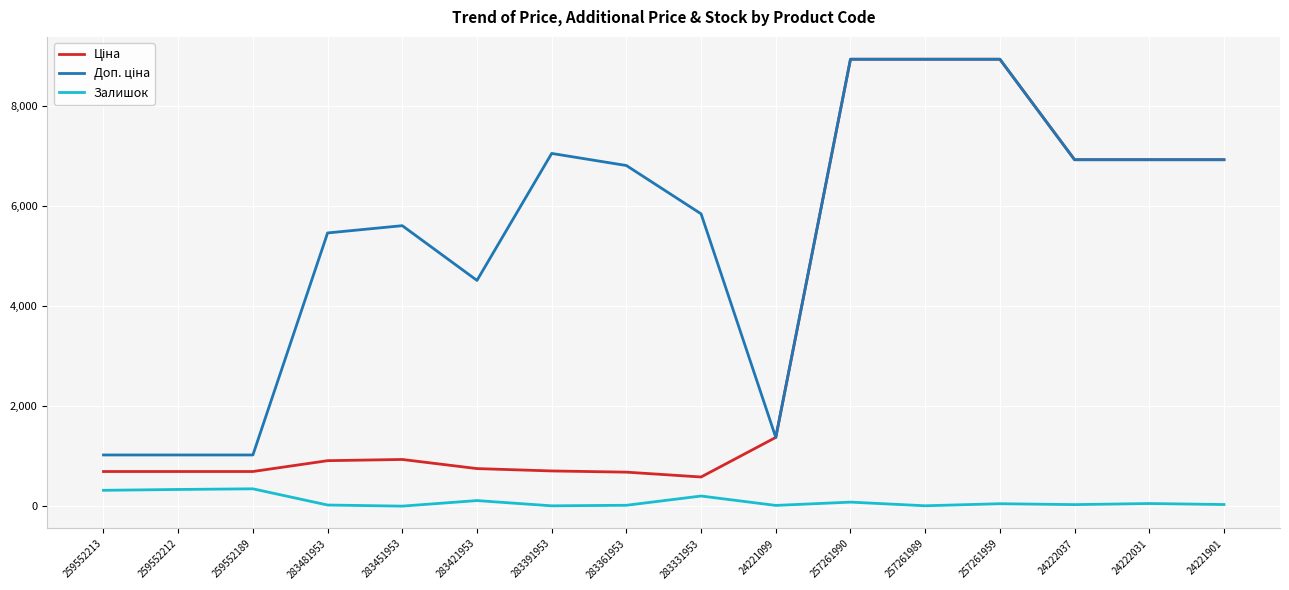

What is the maximum value shown in the chart?

8934.1